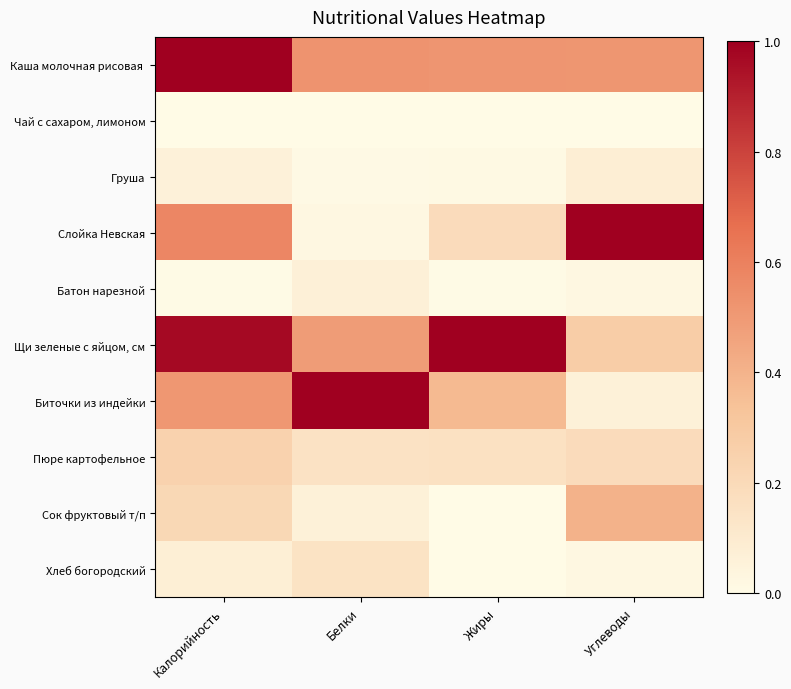

Which series changed the most between Жиры and Углеводы?

Слойка Невская